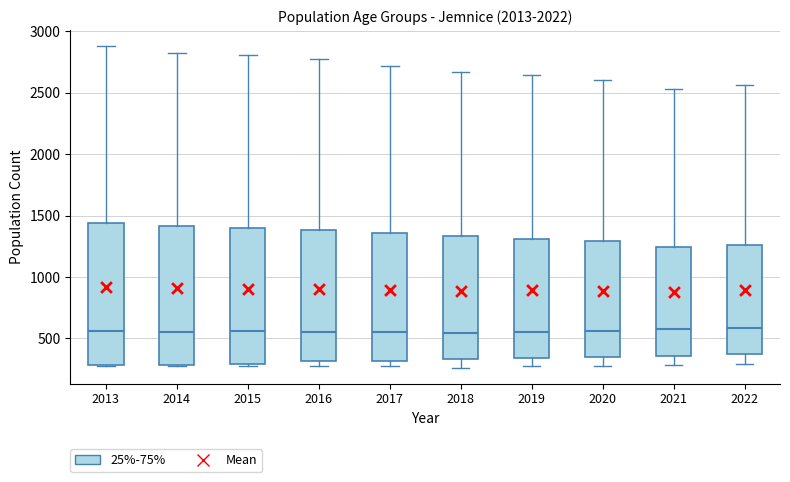

Reading left to right, transcribe this box plot: for each box, give where its median line is, the range the box spans, and where its two whiskers end, as read against the y-axis. The values are not printed on the chart, so give them approximately, as read against the axis.

2013: median 550, box 300 to 1450, whiskers 250 to 2900
2014: median 550, box 300 to 1400, whiskers 250 to 2850
2015: median 550, box 300 to 1400, whiskers 300 to 2800
2016: median 550, box 300 to 1400, whiskers 300 (just below the box's lower edge) to 2750
2017: median 550, box 300 to 1350, whiskers 250 to 2700
2018: median 550, box 350 to 1350, whiskers 250 to 2650
2019: median 550, box 350 to 1300, whiskers 250 to 2650
2020: median 550, box 350 to 1300, whiskers 250 to 2600
2021: median 550, box 350 to 1250, whiskers 300 to 2550
2022: median 600, box 350 to 1250, whiskers 300 to 2550